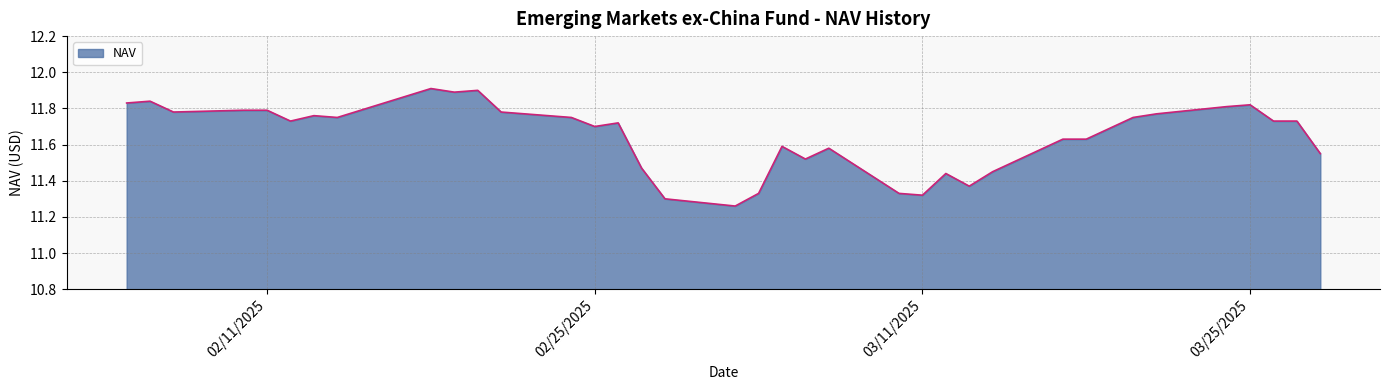

What is the greatest value displayed?

11.9